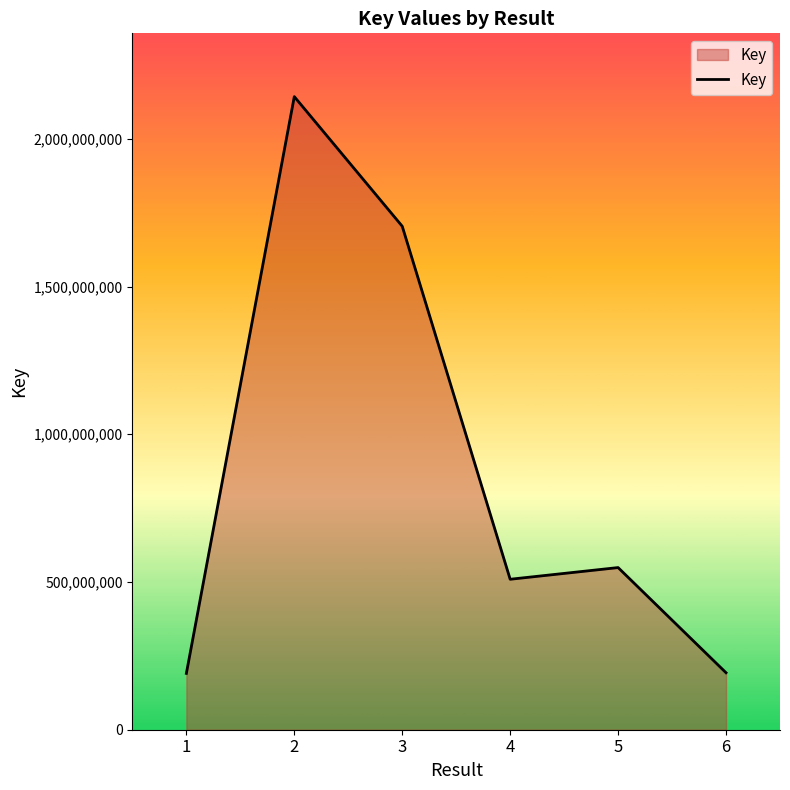

Is it true that the value at 3 is 2749942339?

False